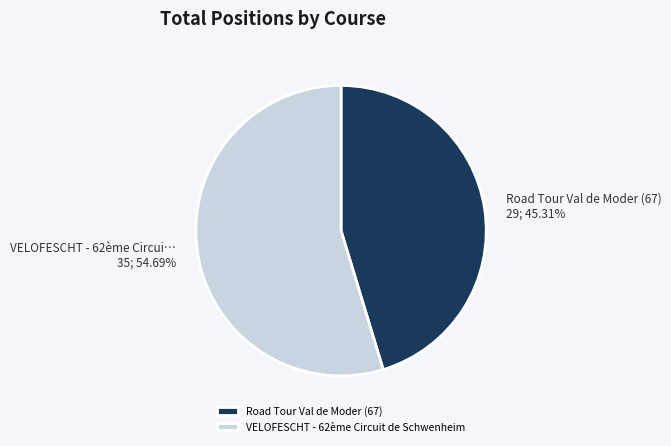

Which category has the biggest portion of the pie?

VELOFESCHT - 62ème Circuit de Schwenheim